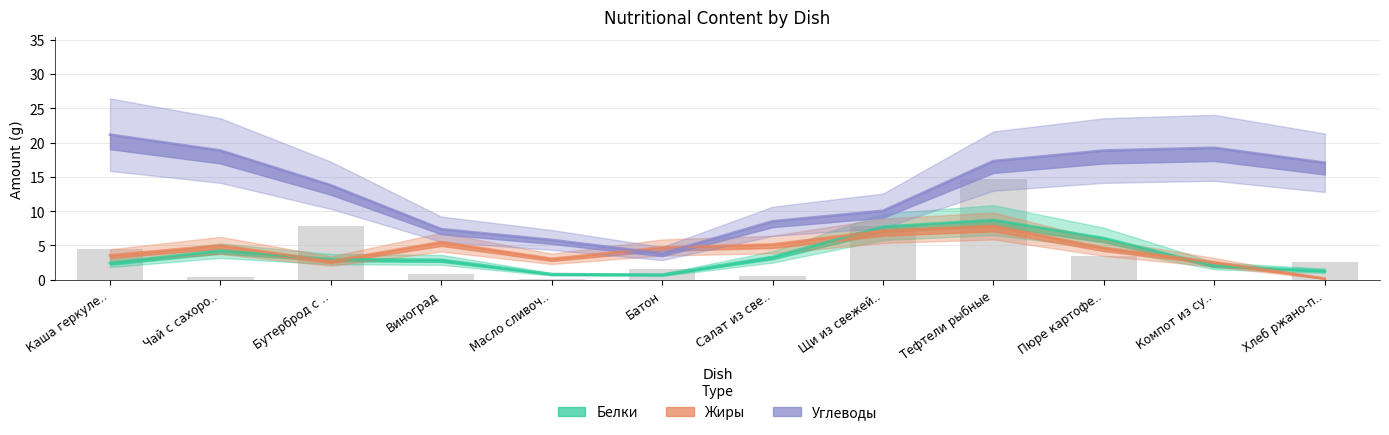

Count the number of categories in the chart.

12